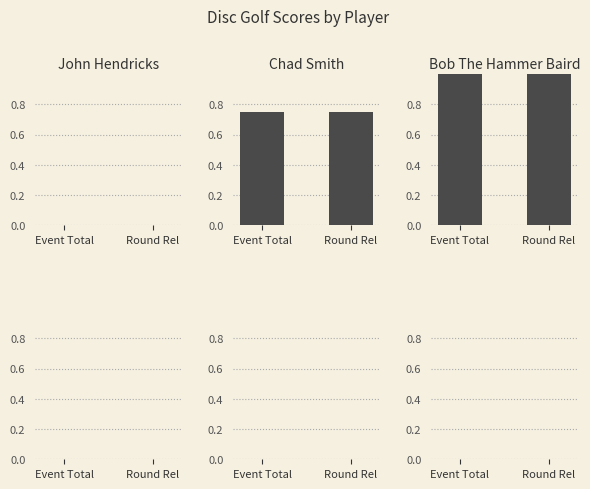

Which series has the largest total across all categories?

Bob The Hammer Baird